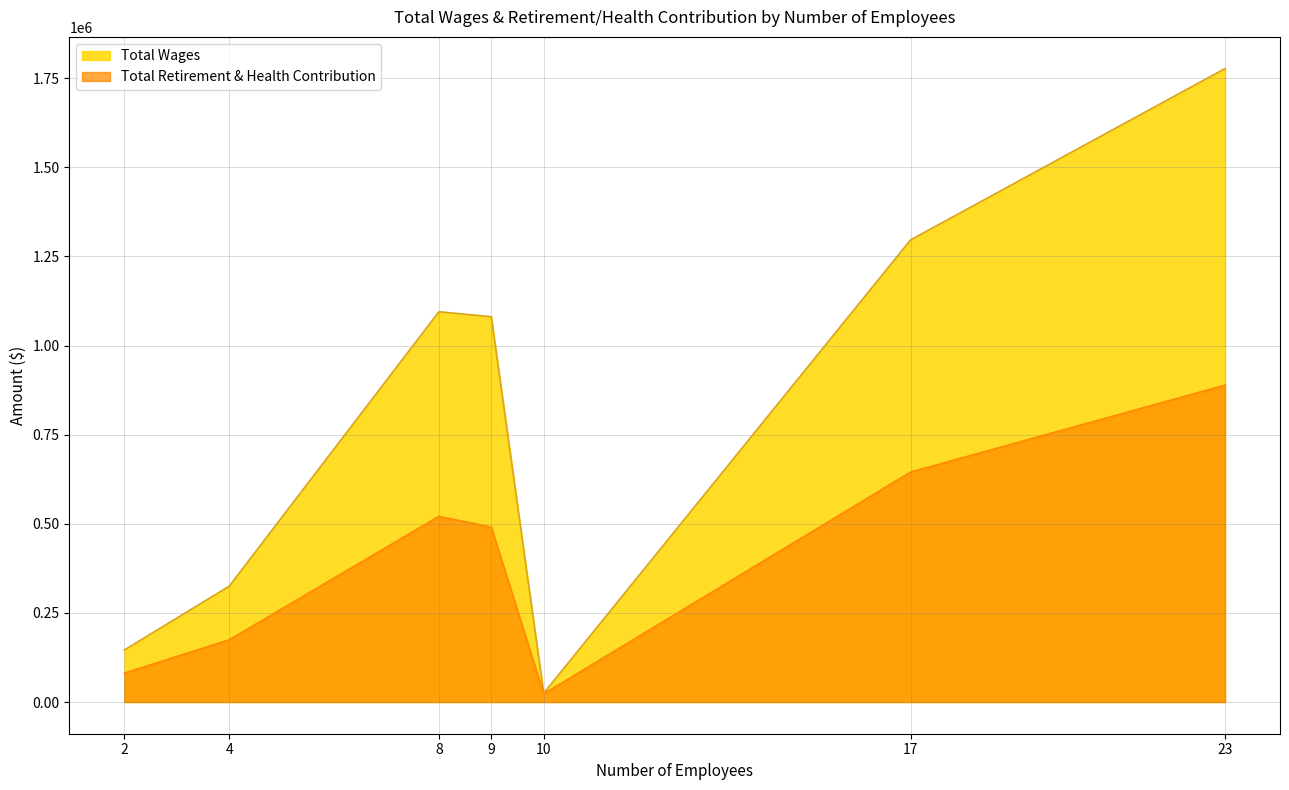

At which category is the sum across all series the highest?

23